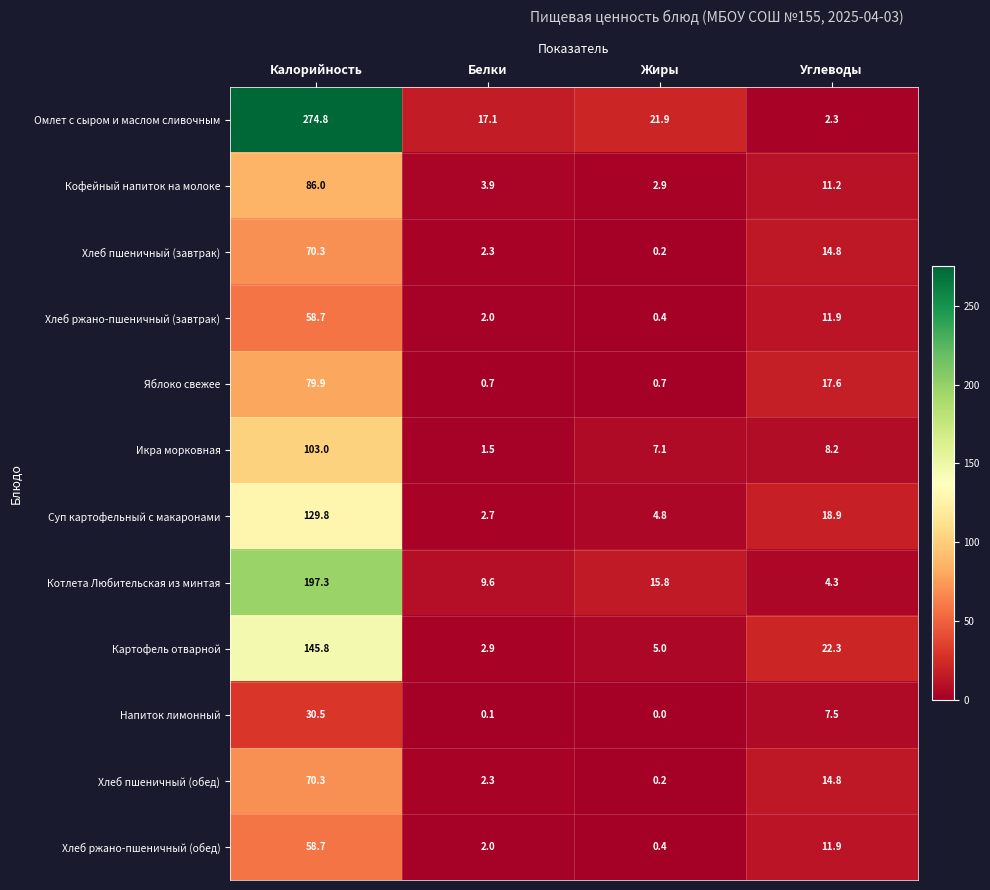

Is it true that Икра морковная equals 24.6 at Калорийность?

False